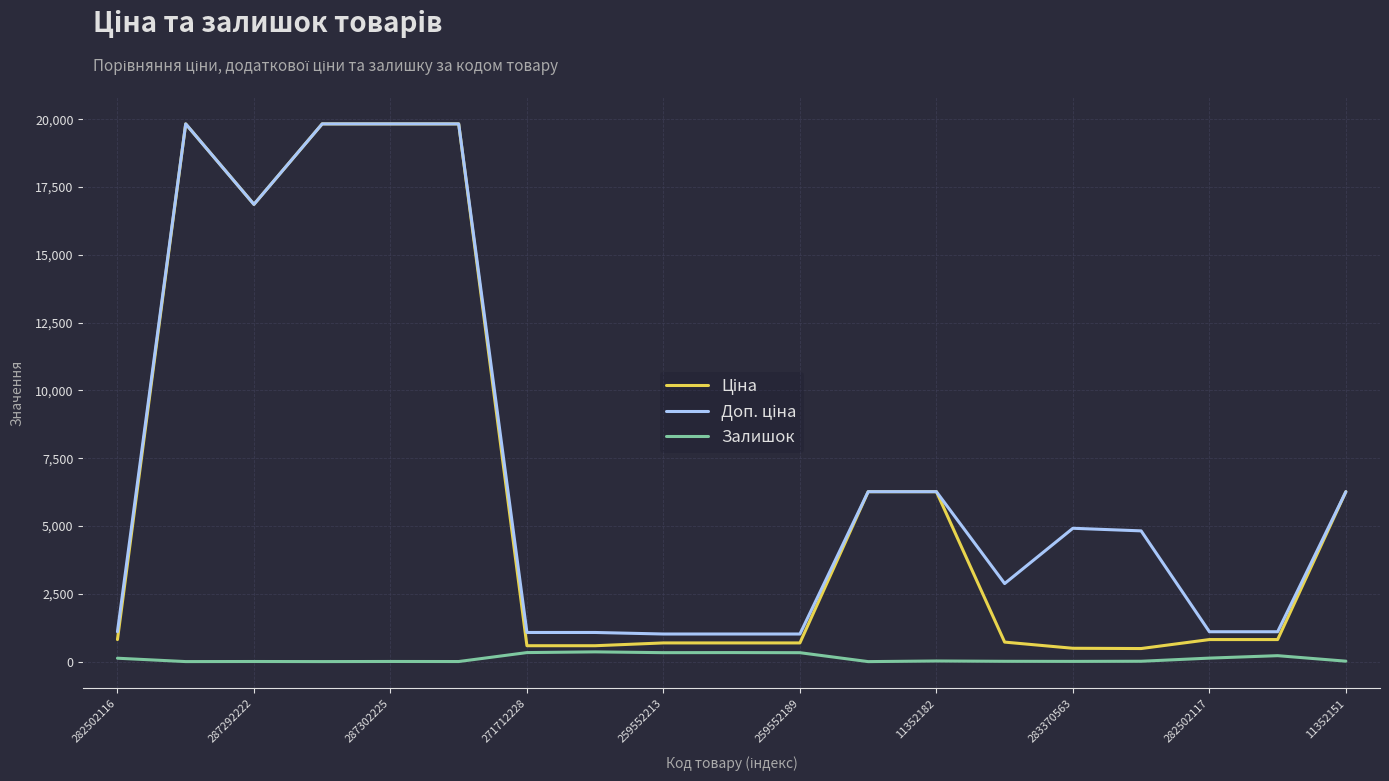

What is the greatest value displayed?

19831.1